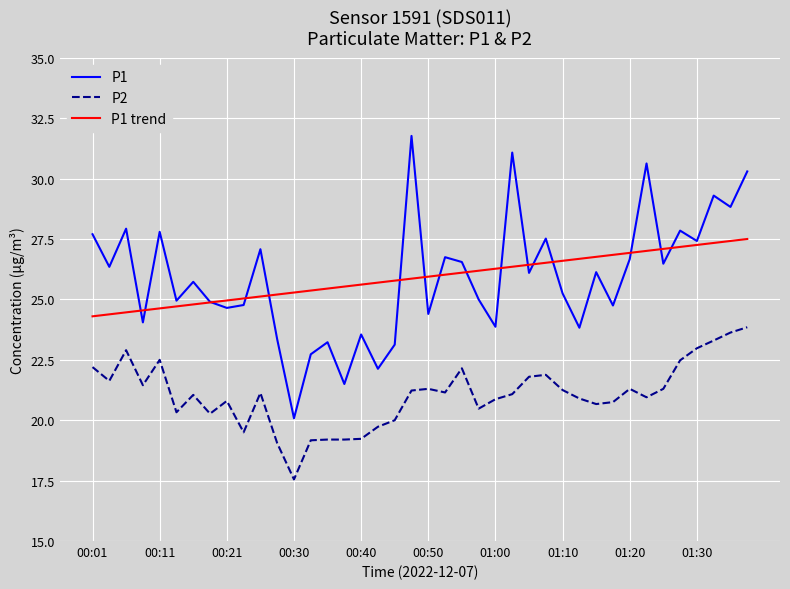

Which series has the widest spread of values?

P1